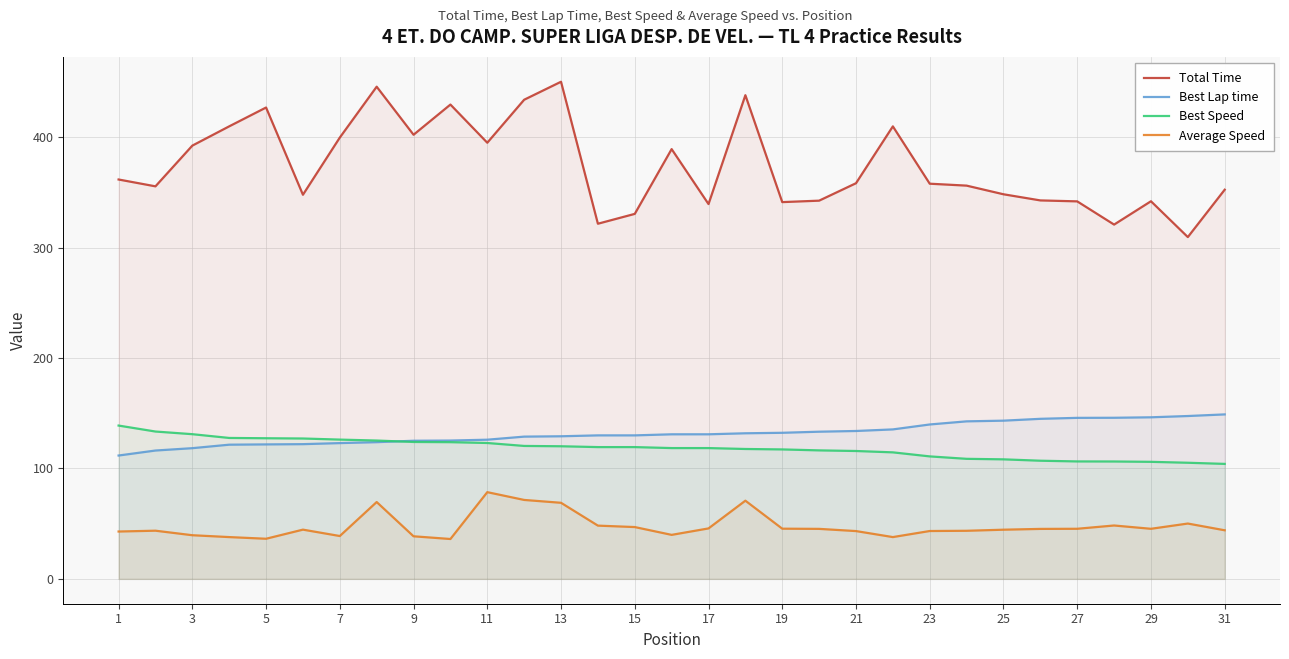

At how many categories does at least one series exceed 132?

31